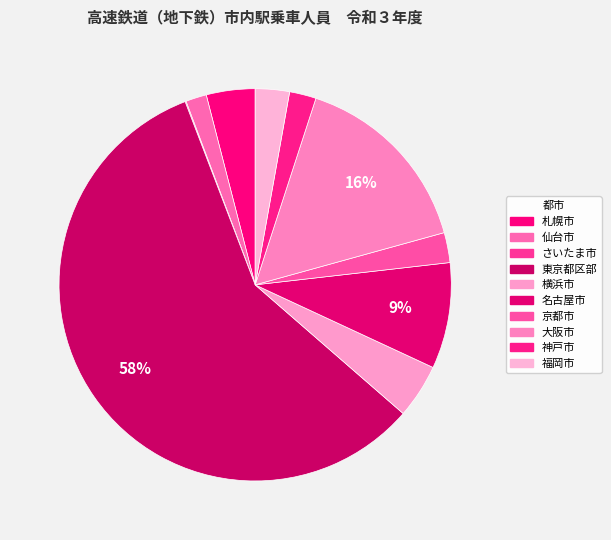

What percentage is the 東京都区部 slice, to the nearest percent?

58%